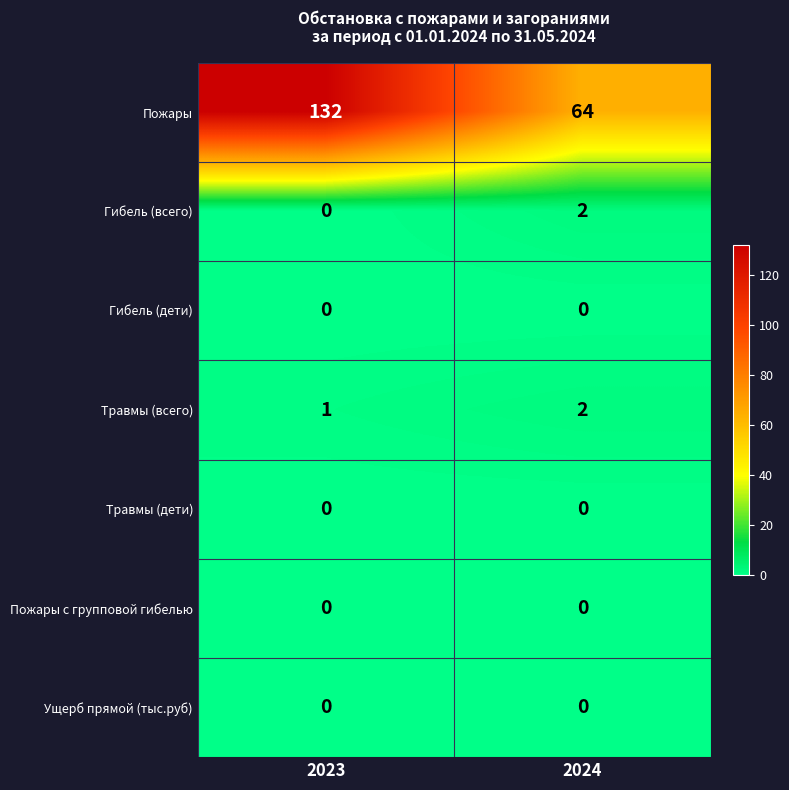

At which category does the chart reach its peak across all series?

2023